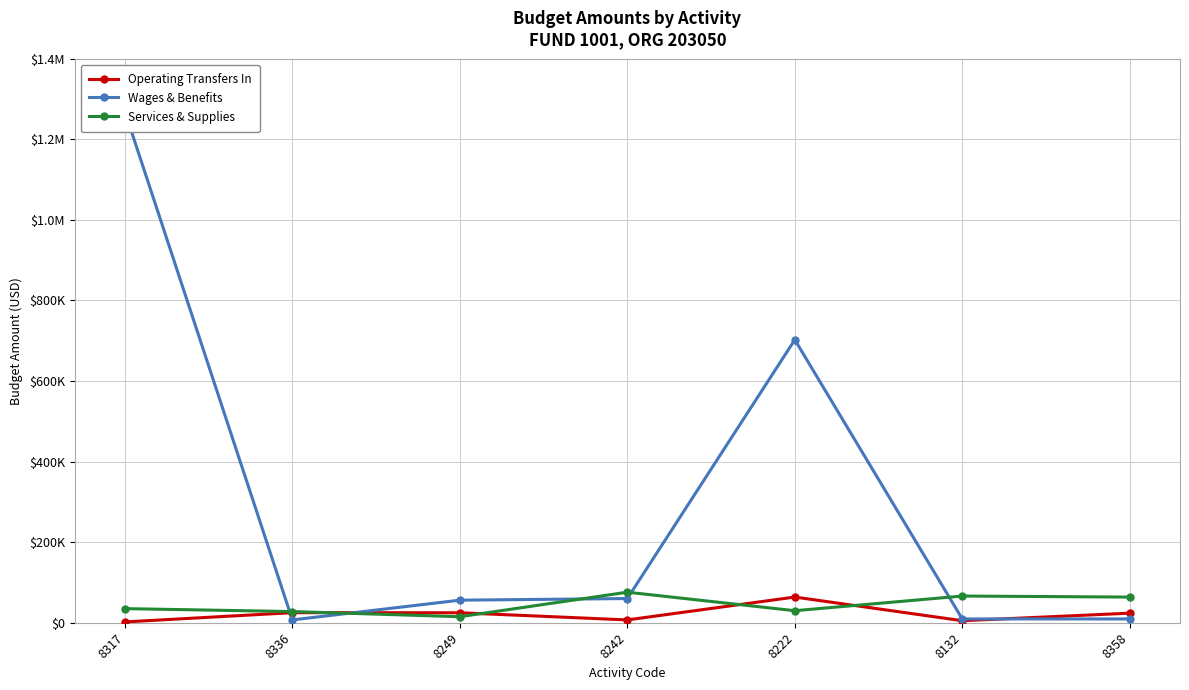

Between 8317 and 8249, which is larger?

8249